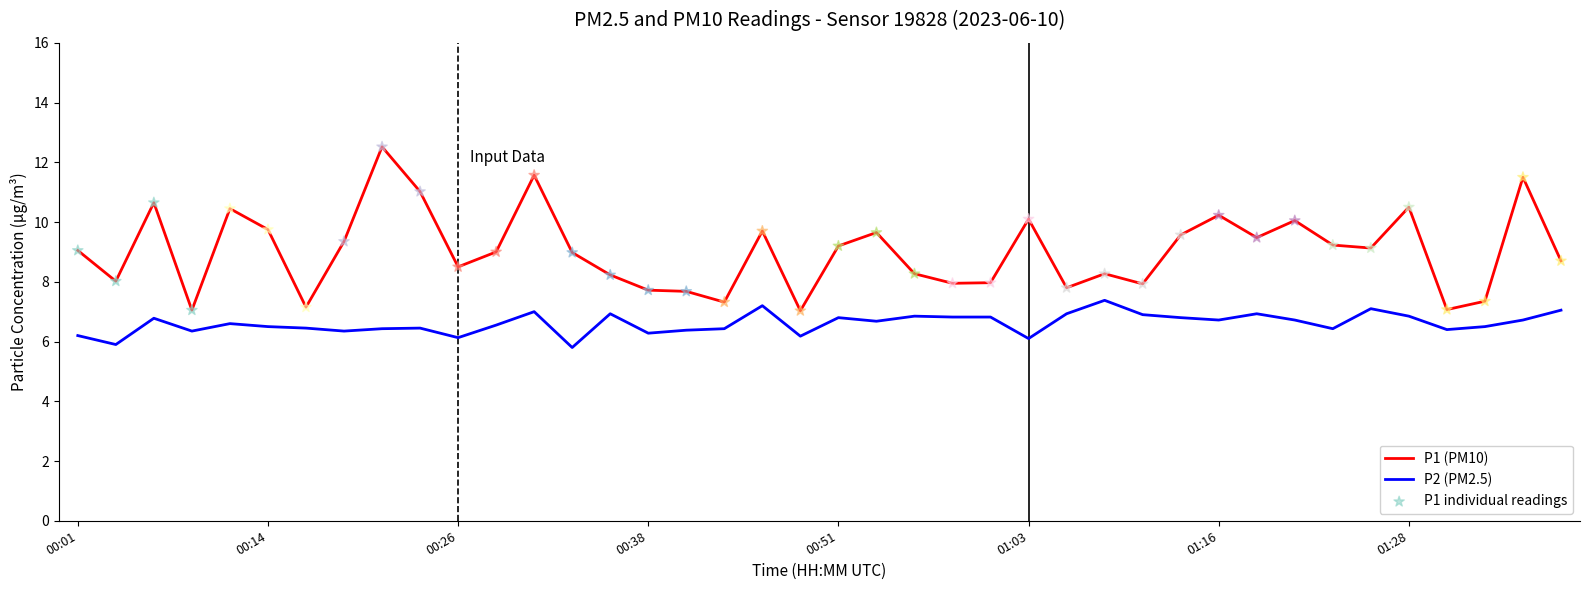

True or false: P1 (PM10) and P2 (PM2.5) cross at least once.

False